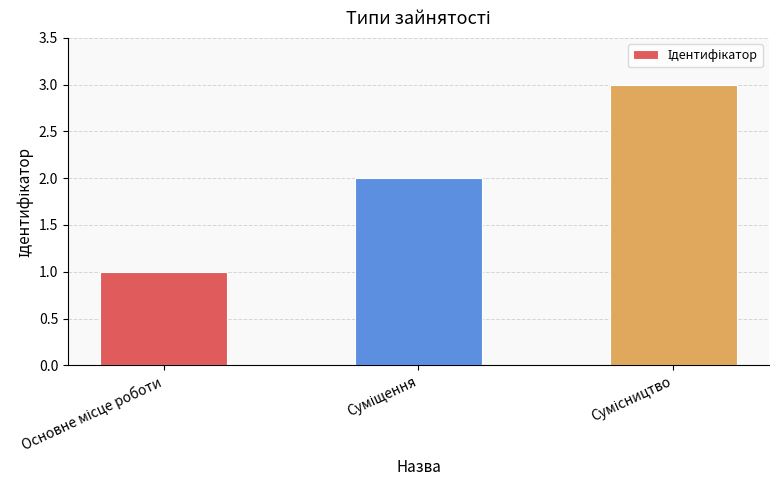

What is the greatest value displayed?

3